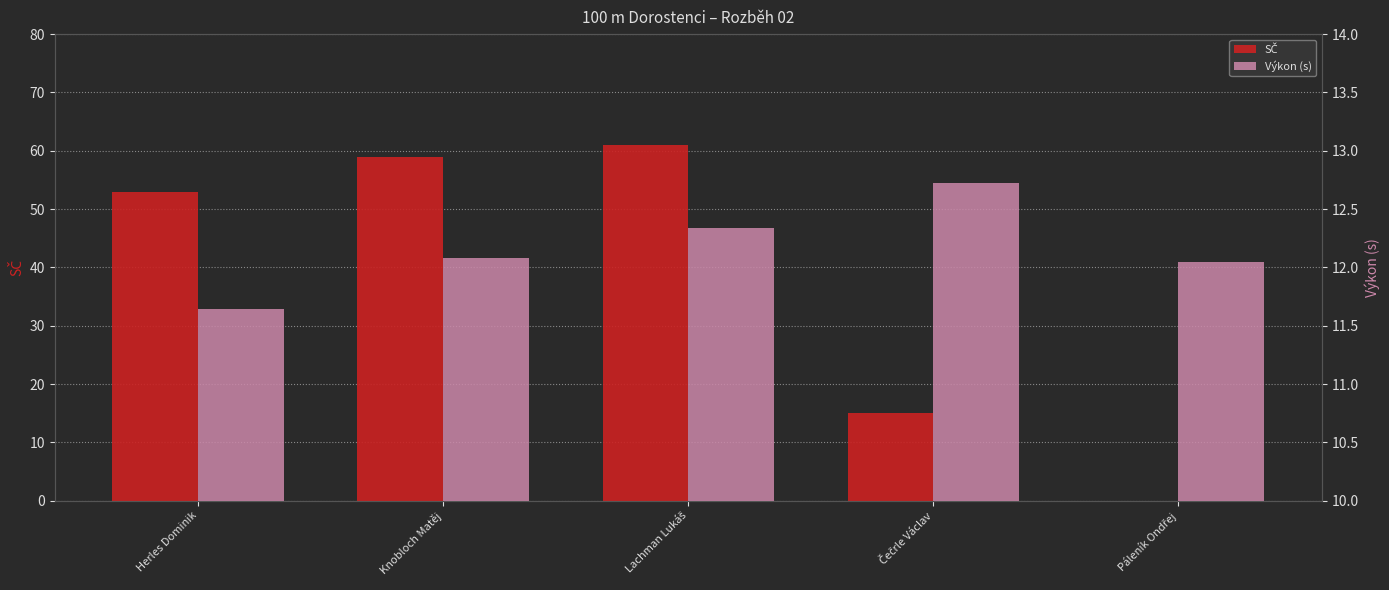

What is the average value of the SČ series?

37.6